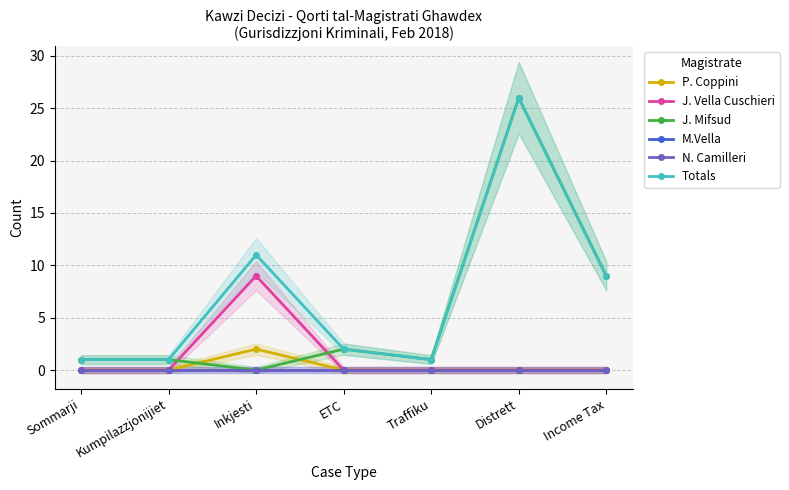

True or false: P. Coppini has a value of 1 at Income Tax.

False